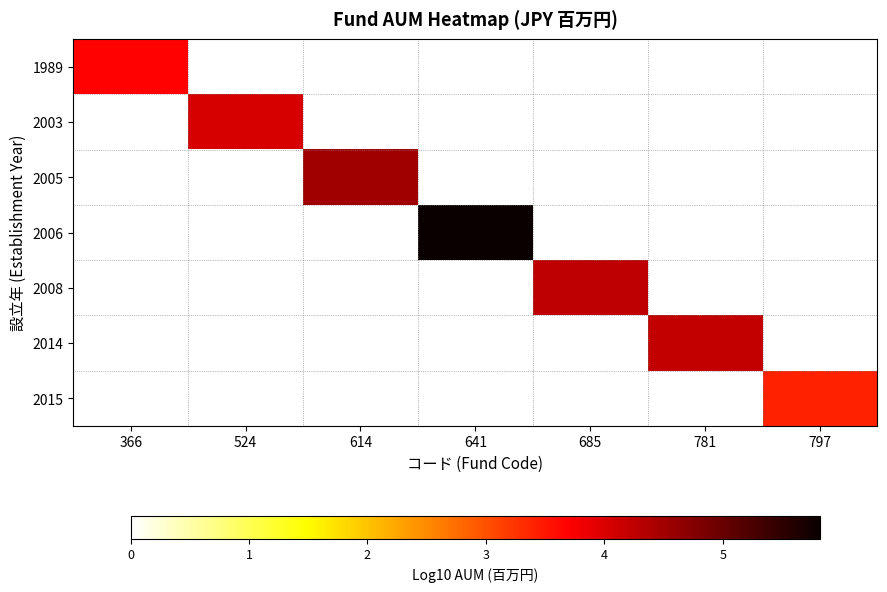

At how many categories does at least one series exceed 5?

1